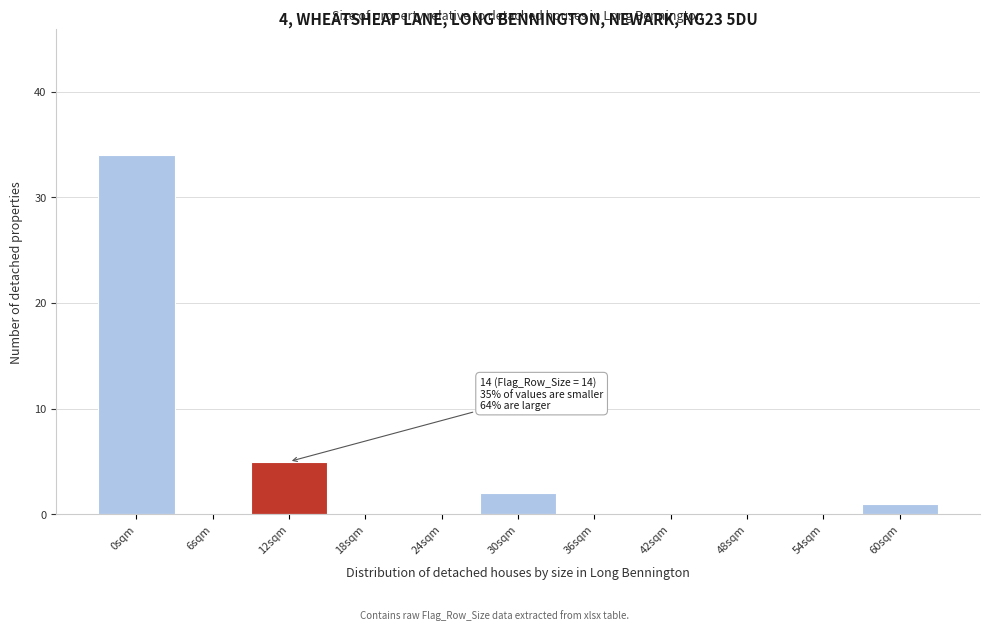

Reading left to right, list all the values displayed in this chart.

0sqm=34	6sqm=0	12sqm=5	18sqm=0	24sqm=0	30sqm=2	36sqm=0	42sqm=0	48sqm=0	54sqm=0	60sqm=1